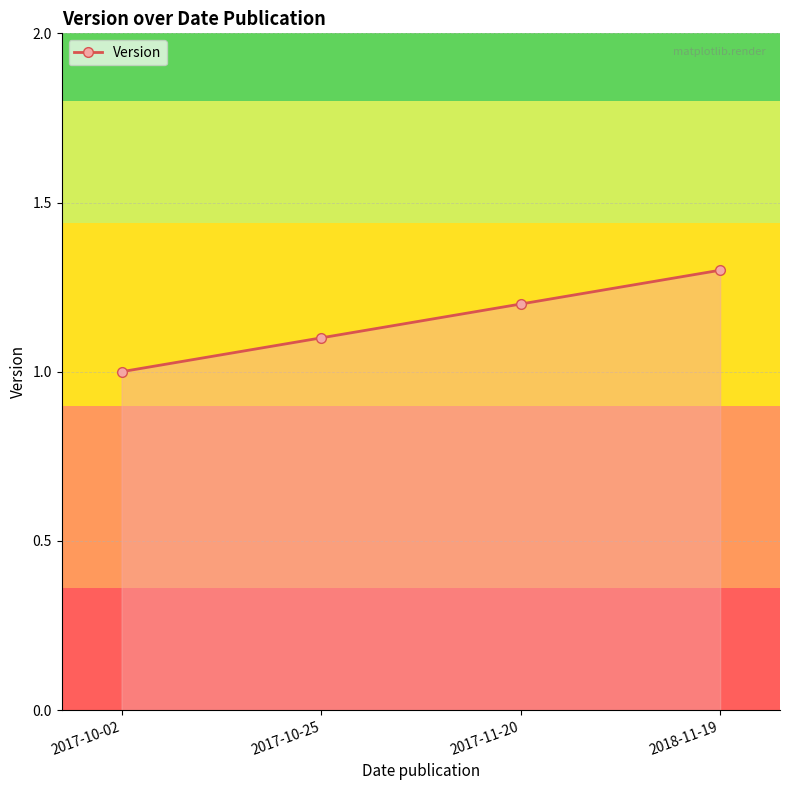

Reading left to right, what are all the values shown in this chart?

1.0	1.1	1.2	1.3